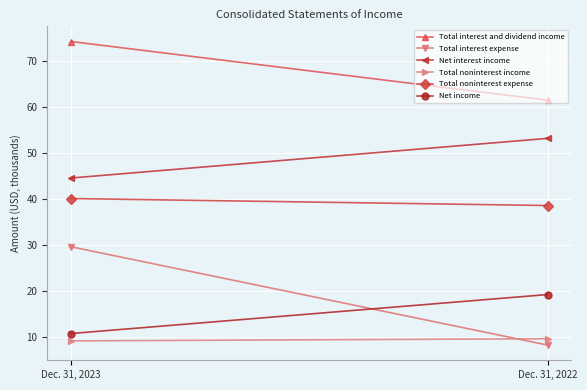

What is the lowest value of the Total noninterest expense series?

38.6